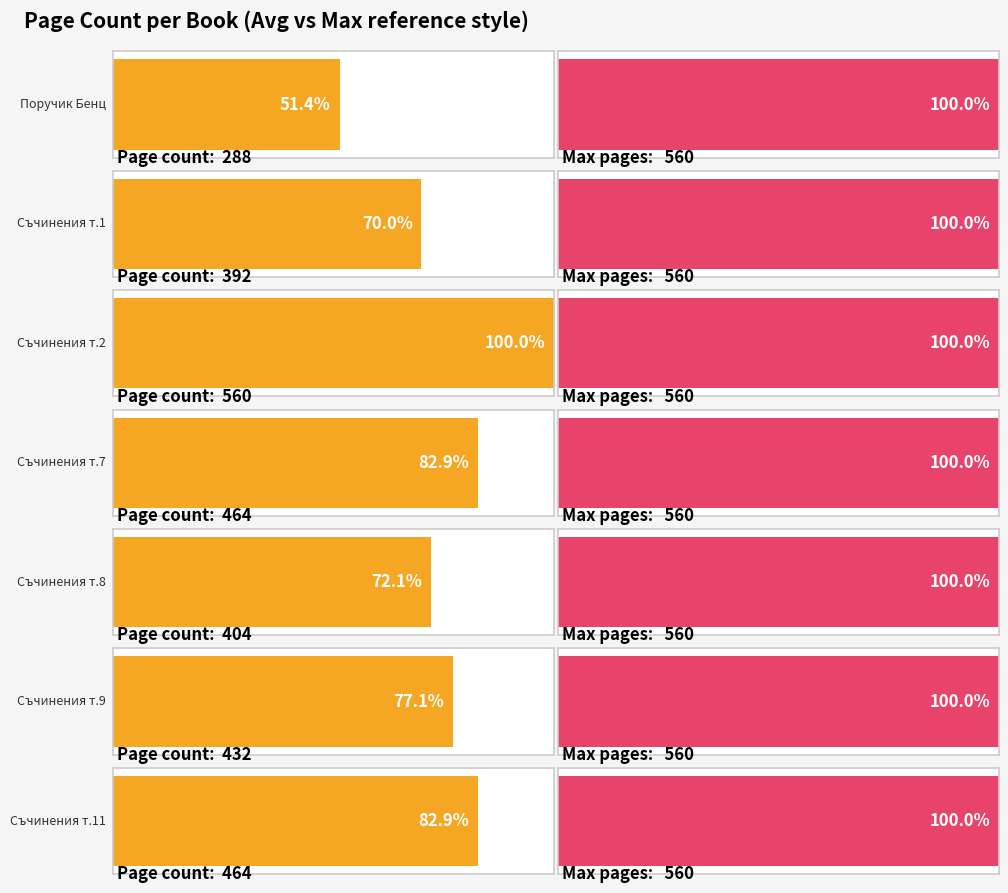

What is the maximum value shown in the chart?

560